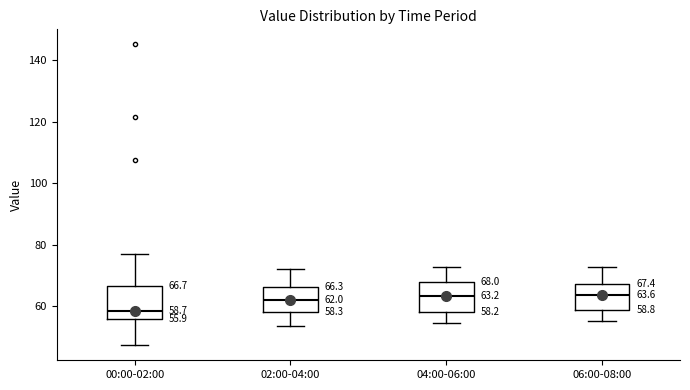

Which box's median line is the lowest?

00:00-02:00